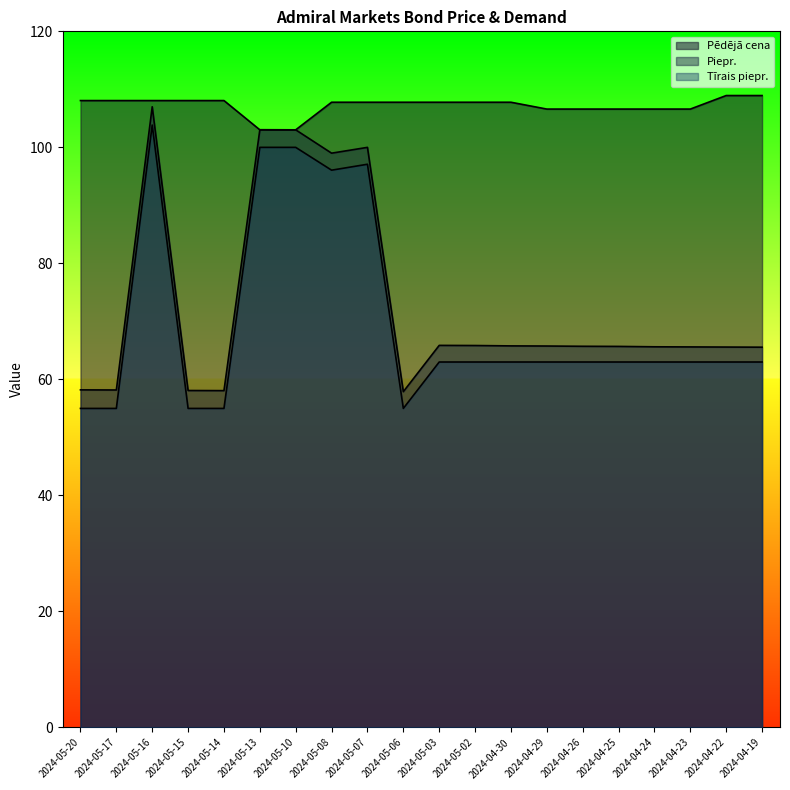

True or false: Tīrais piepr. and Pēdējā cena cross at least once.

False